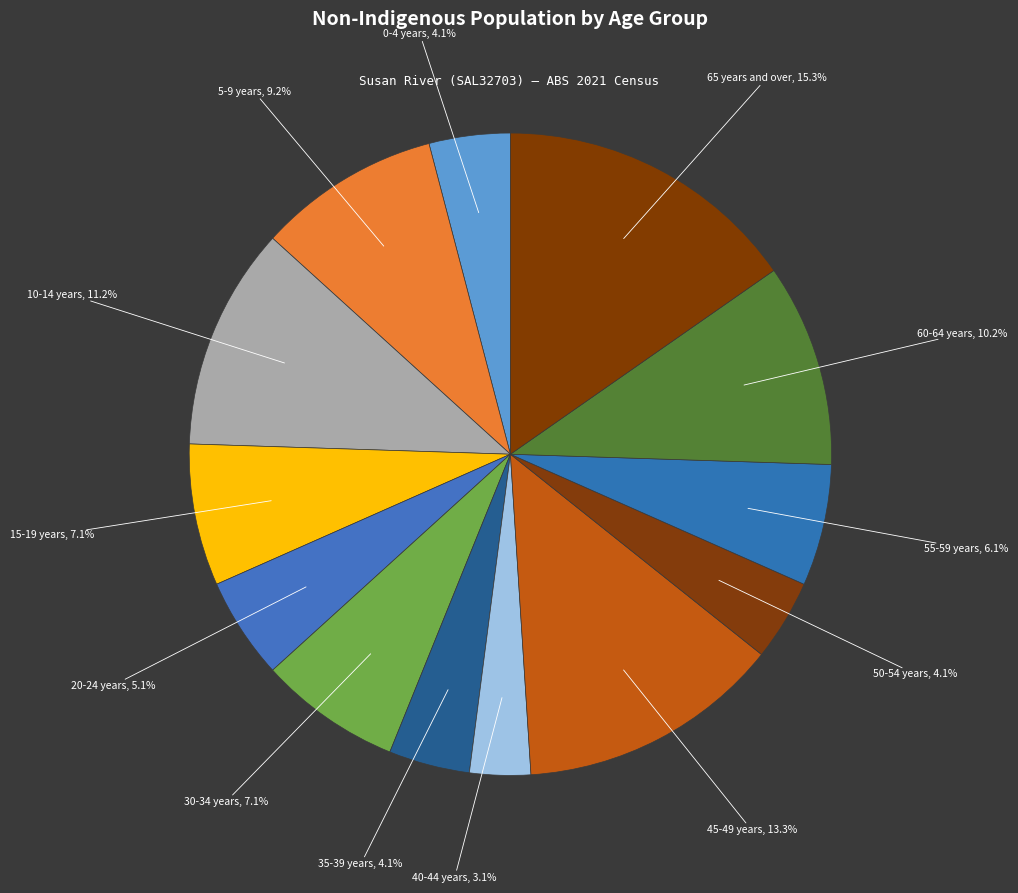

Which category has the biggest portion of the pie?

65 years and over